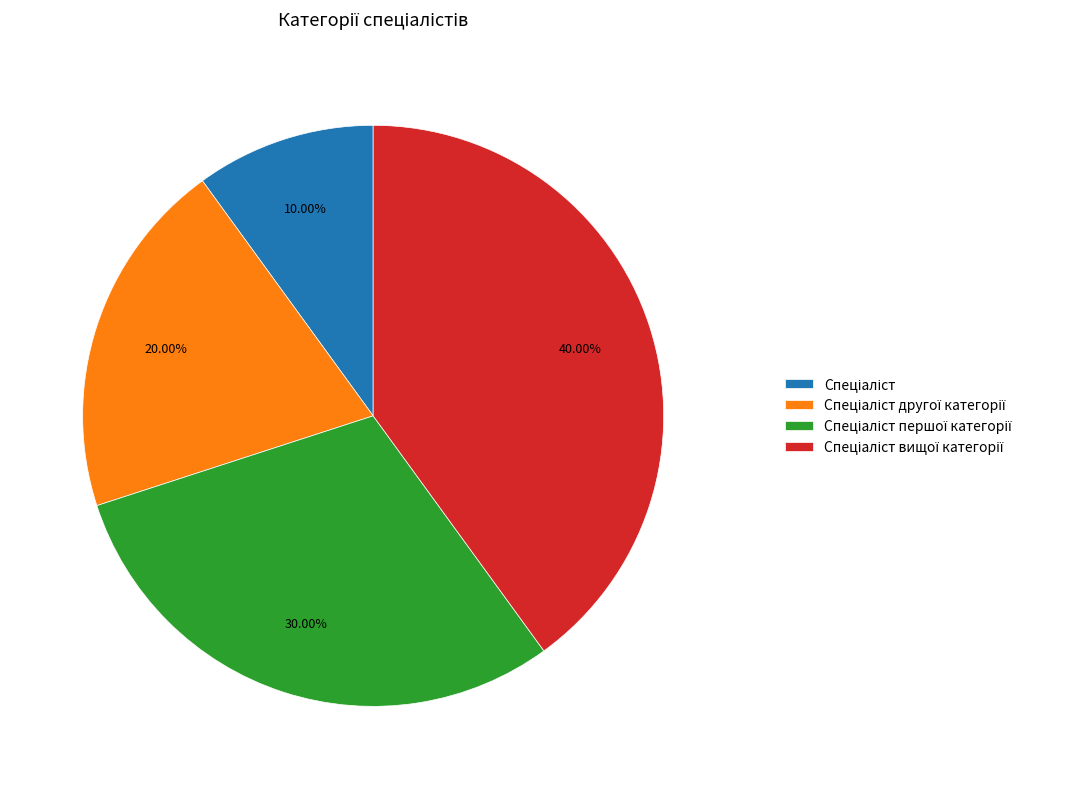

Is there a majority slice in this chart?

No